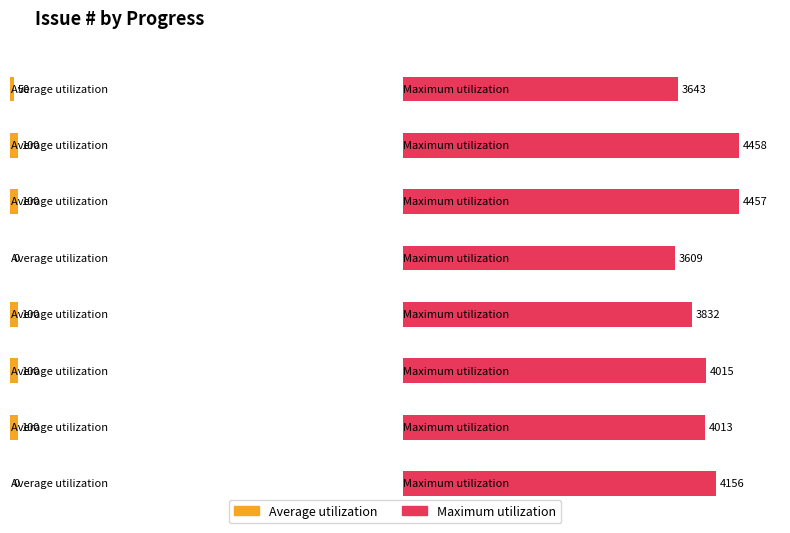

Where is Average utilization nearest to the value 50?

3643